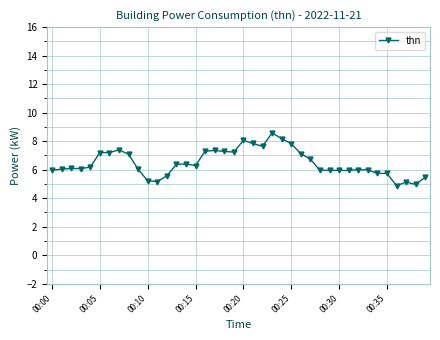

What is the sum of all values?

259.2